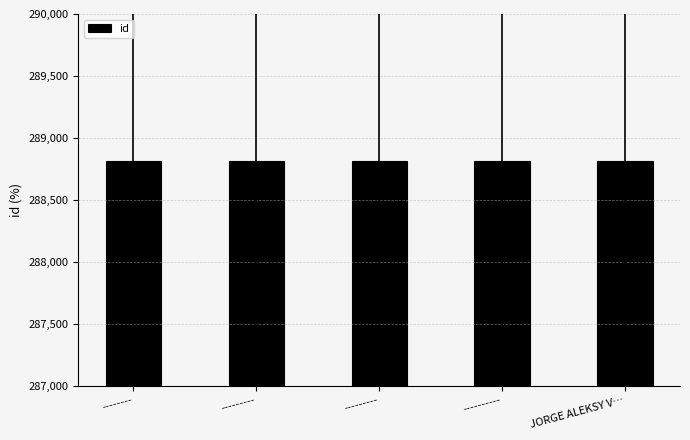

Which category has the highest value across all series?

JORGE ALEKSY V…